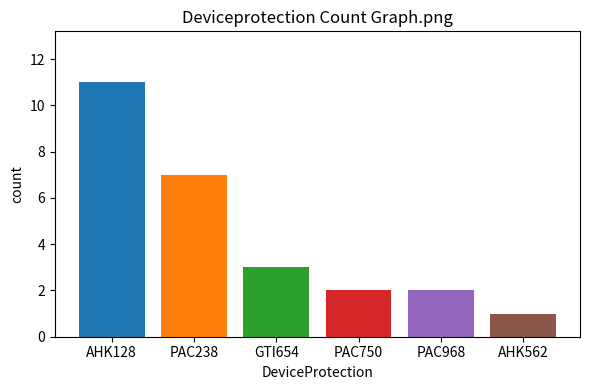

Is it true that the value at PAC750 is 1?

False